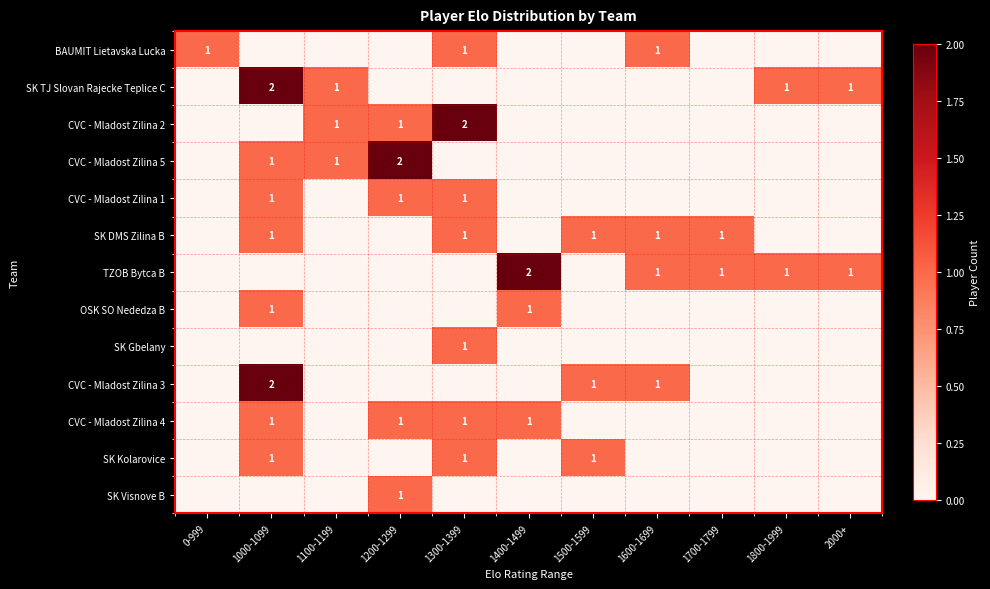

True or false: OSK SO Nededza B has a value of 1 at 1000-1099.

True